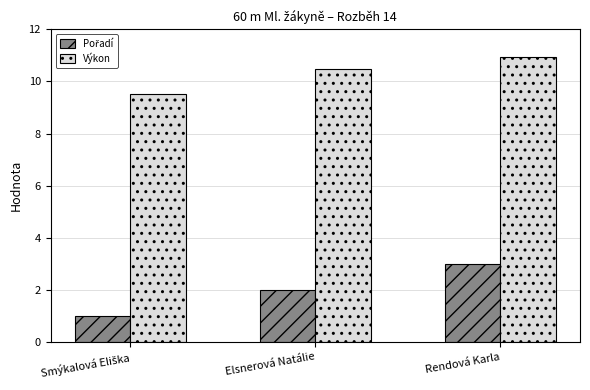

At which category is the sum across all series the highest?

Rendová Karla